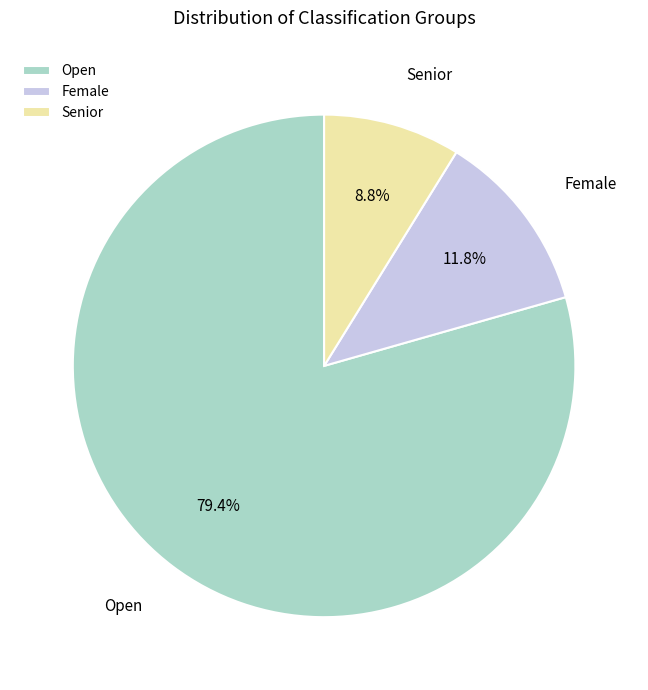

How many slices are in this pie chart?

3